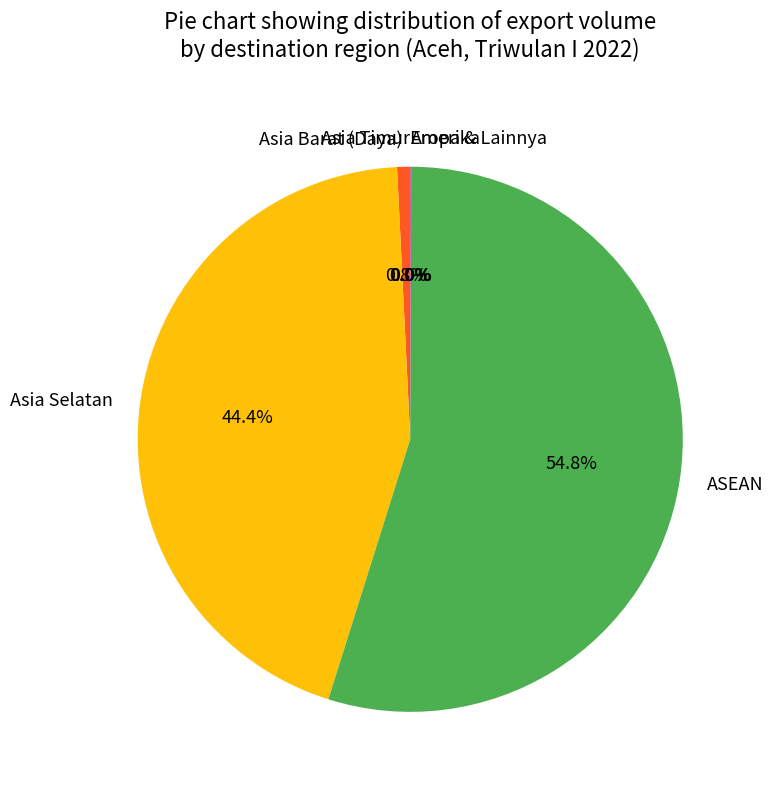

Combined, do Asia Barat (Daya) and Asia Selatan account for over 50%?

No